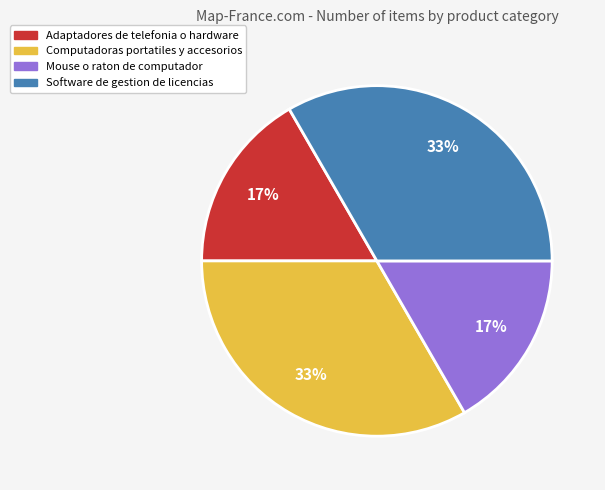

Is it true that Software de gestion de licencias is 5% of the pie?

False